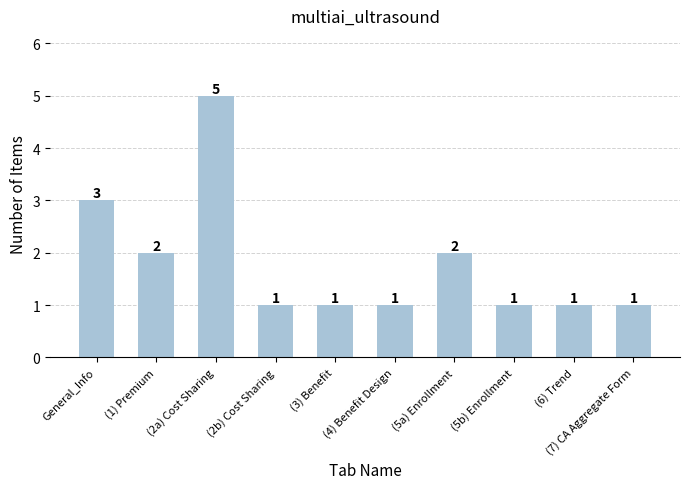

Which category has the highest value across all series?

(2a) Cost Sharing